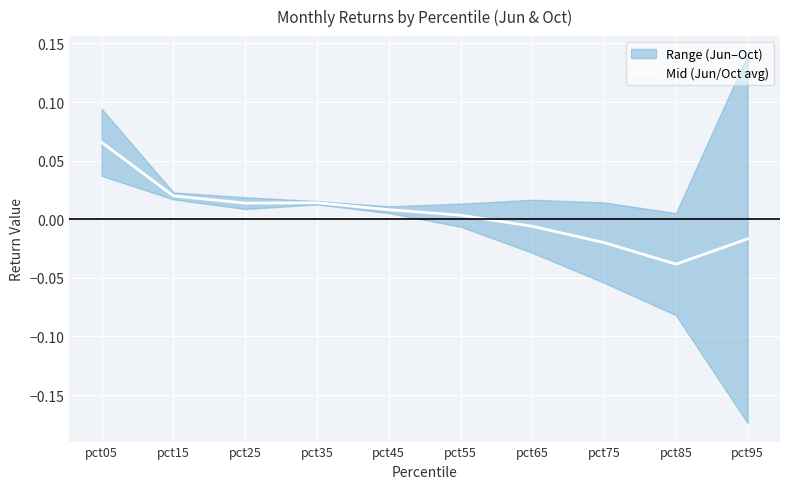

At which category does the data reach its first local peak?

pct35